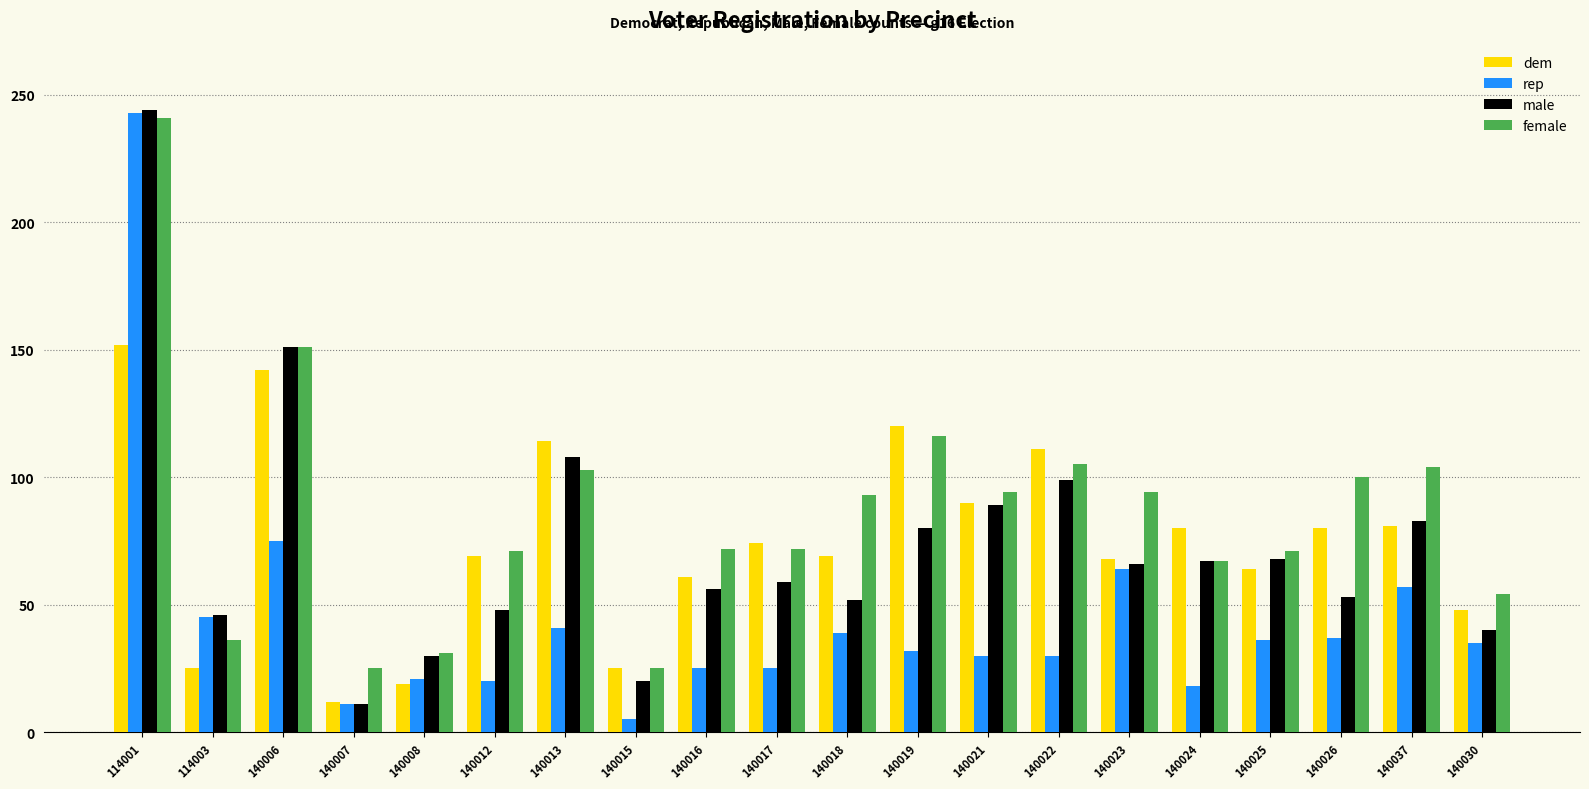

The value of rep at 140037 is 29. True or false?

False